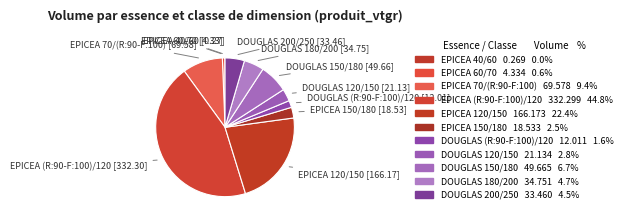

What is the change in value from EPICEA (R:90-F:100)/120 to DOUGLAS 150/180?

-282.6